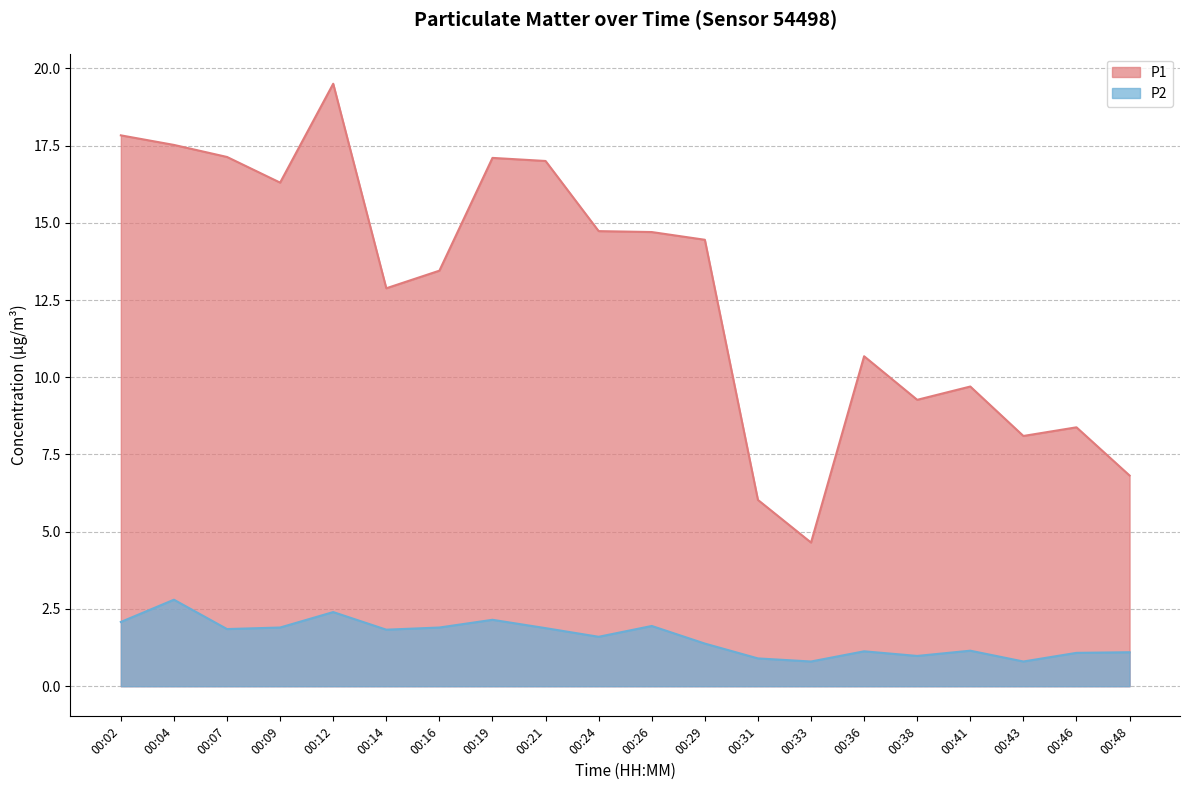

Which category has the lowest value across all series?

00:33